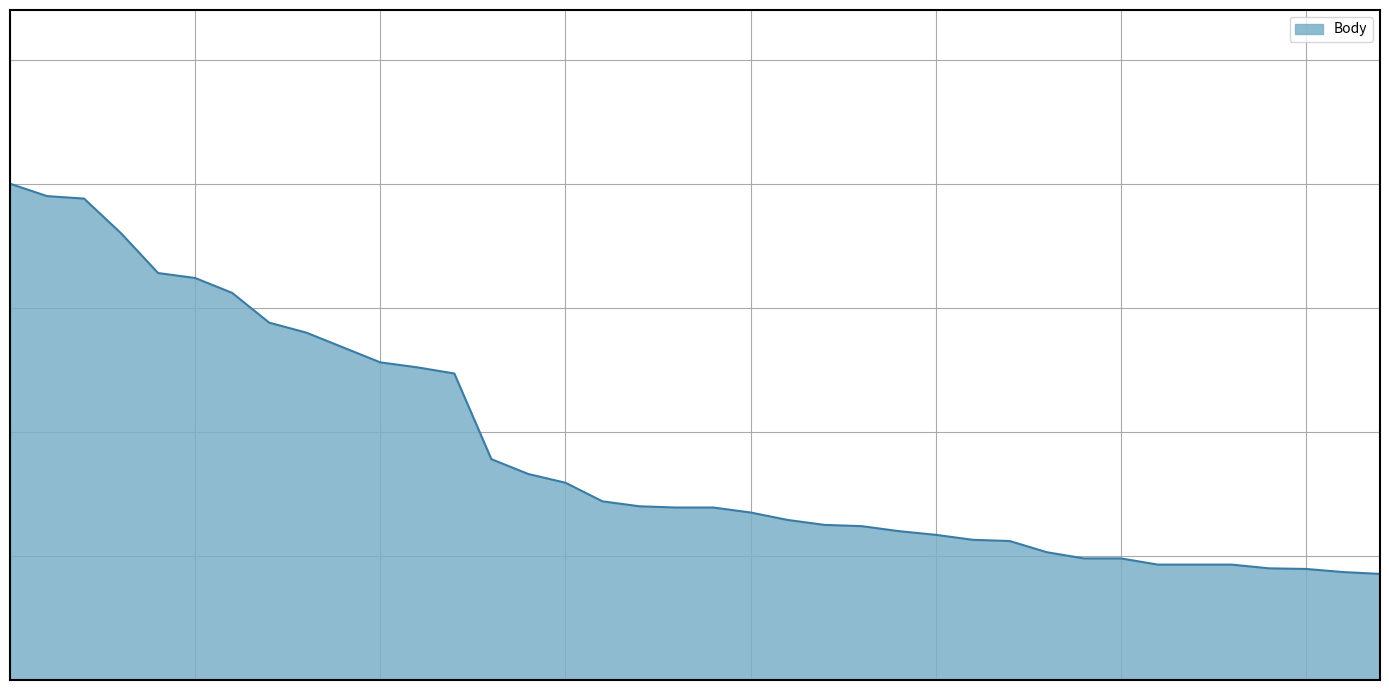

What is the difference between the maximum and second lowest values?

3130